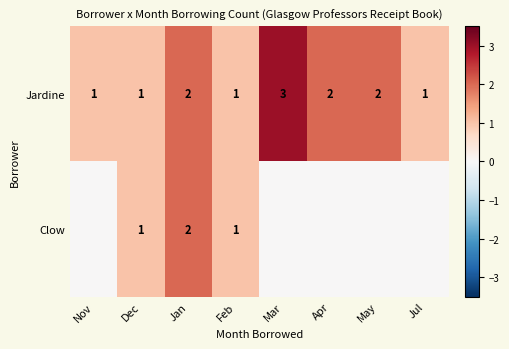

At which category does the chart reach its peak across all series?

Mar